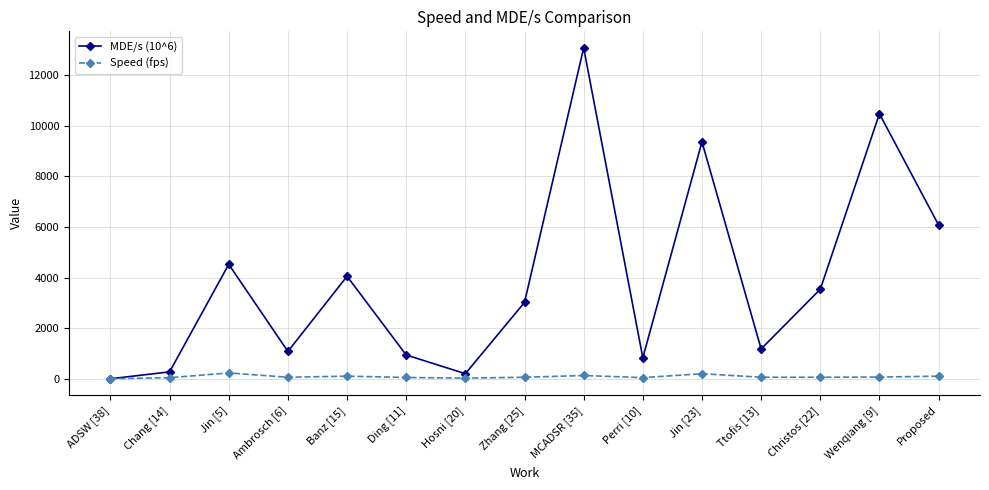

At how many categories does at least one series exceed 6943?

3